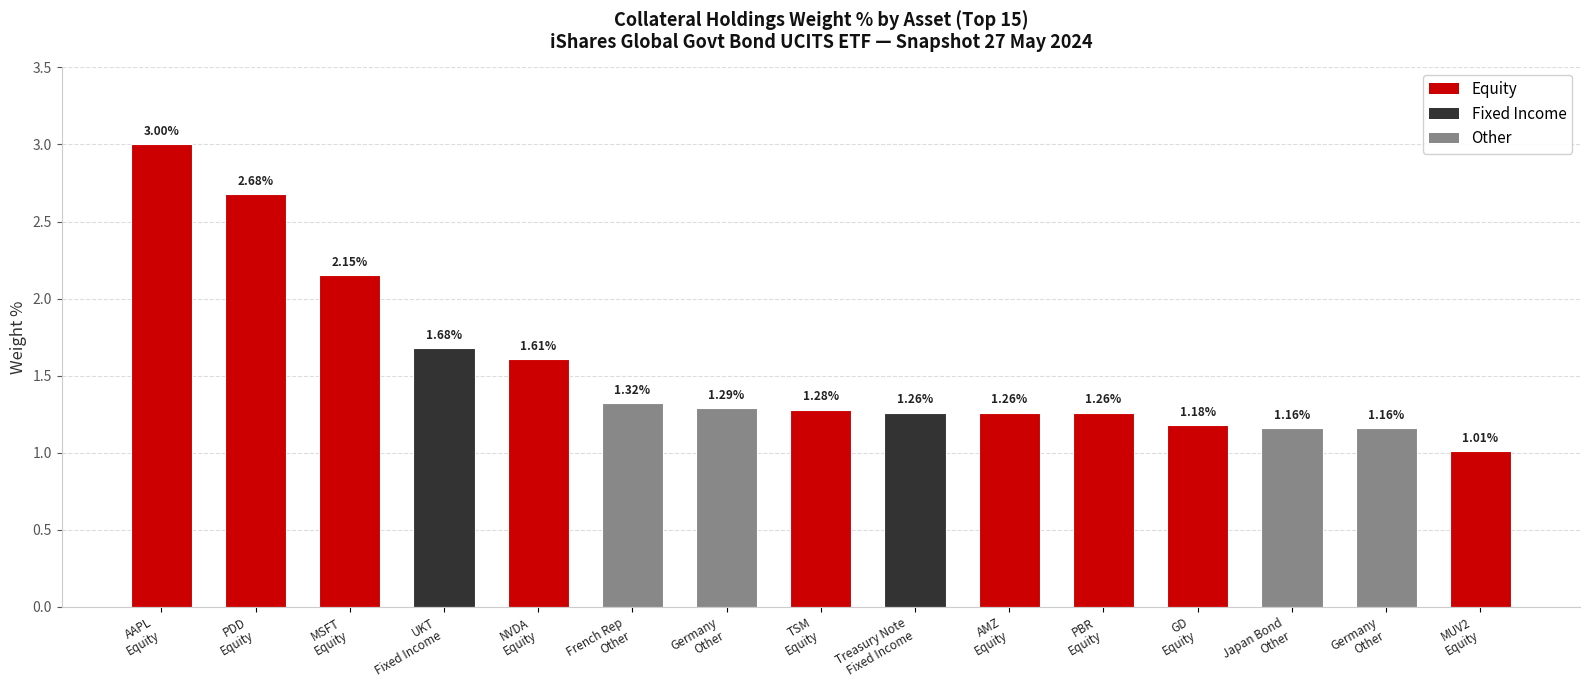

True or false: the data shows 1.3 at Equity.

True